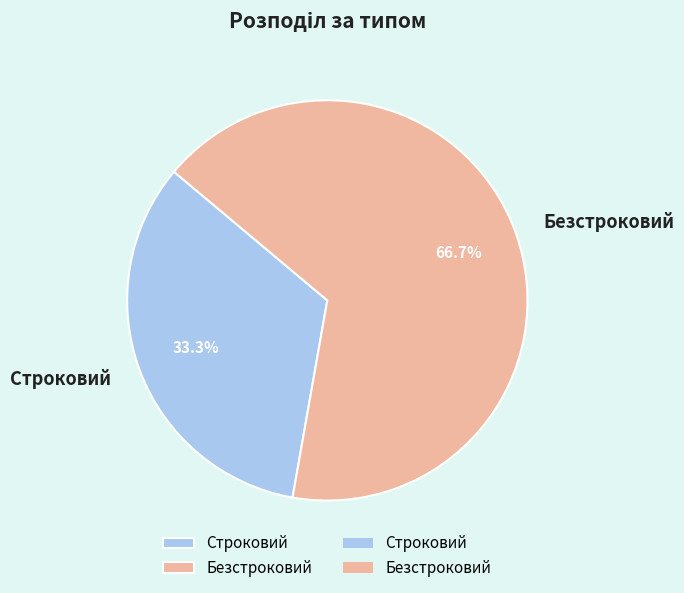

Rank the categories by value from lowest to highest.

Строковий, Безстроковий